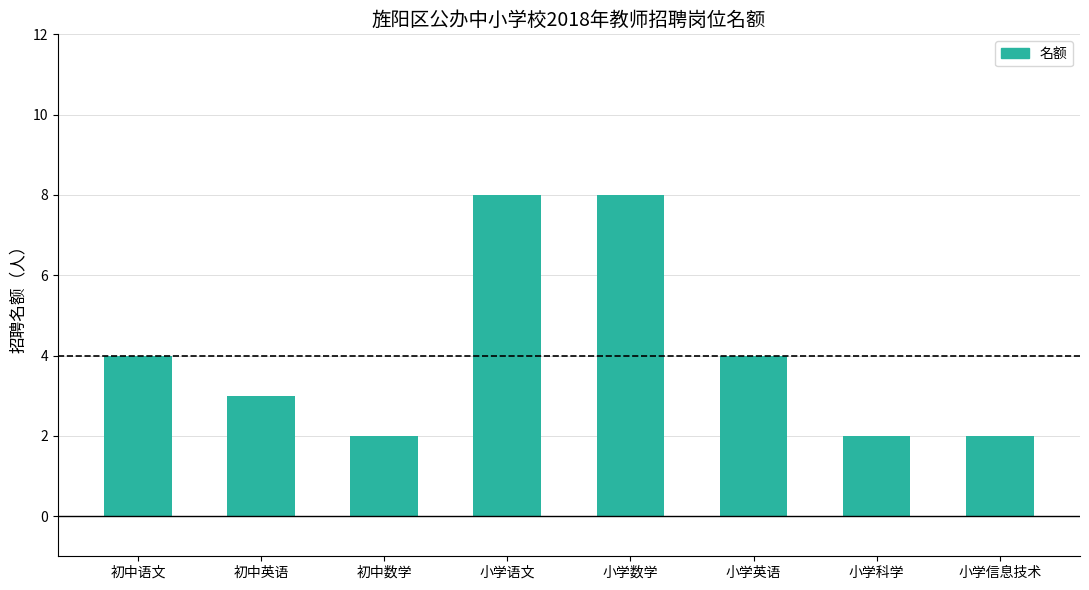

True or false: the data shows 2 at 小学英语.

False